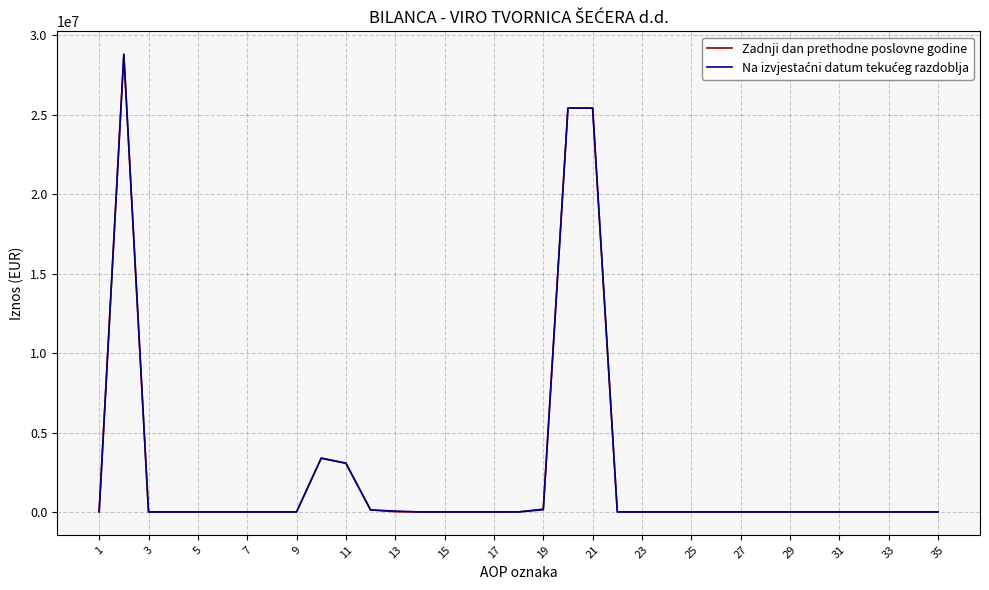

Which series has the widest spread of values?

Zadnji dan prethodne poslovne godine